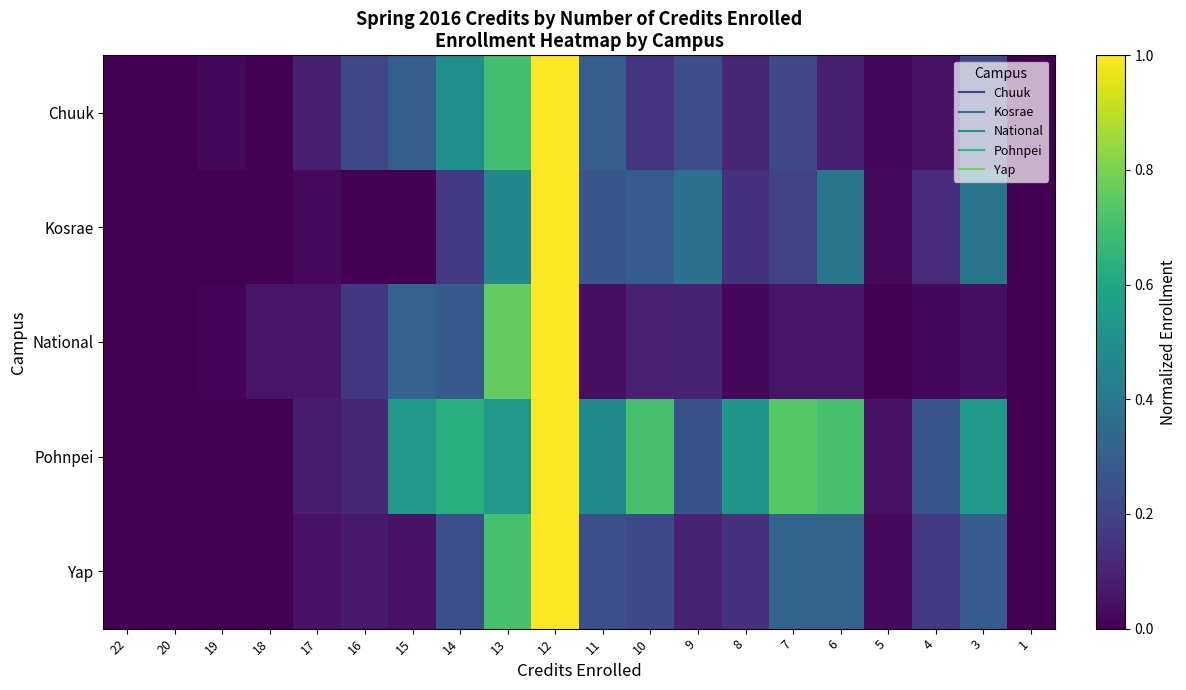

Reading left to right, what are all the values shown in this chart?

Chuuk: 22=0.0	20=0.0	19=0.0	18=0.0	17=0.1	16=0.2	15=0.3	14=0.5	13=0.7	12=1.0	11=0.3	10=0.2	9=0.2	8=0.1	7=0.2	6=0.1	5=0.0	4=0.0	3=0.2	1=0.0
Kosrae: 22=0.0	20=0.0	19=0.0	18=0.0	17=0.0	16=0.0	15=0.0	14=0.2	13=0.5	12=1.0	11=0.3	10=0.3	9=0.4	8=0.1	7=0.2	6=0.4	5=0.0	4=0.1	3=0.4	1=0.0
National: 22=0.0	20=0.0	19=0.0	18=0.1	17=0.1	16=0.2	15=0.3	14=0.3	13=0.8	12=1.0	11=0.0	10=0.1	9=0.1	8=0.0	7=0.1	6=0.1	5=0.0	4=0.0	3=0.0	1=0.0
Pohnpei: 22=0.0	20=0.0	19=0.0	18=0.0	17=0.1	16=0.1	15=0.5	14=0.6	13=0.5	12=1.0	11=0.5	10=0.7	9=0.2	8=0.5	7=0.7	6=0.7	5=0.0	4=0.3	3=0.5	1=0.0
Yap: 22=0.0	20=0.0	19=0.0	18=0.0	17=0.0	16=0.1	15=0.0	14=0.2	13=0.7	12=1.0	11=0.2	10=0.2	9=0.1	8=0.1	7=0.3	6=0.3	5=0.0	4=0.2	3=0.3	1=0.0